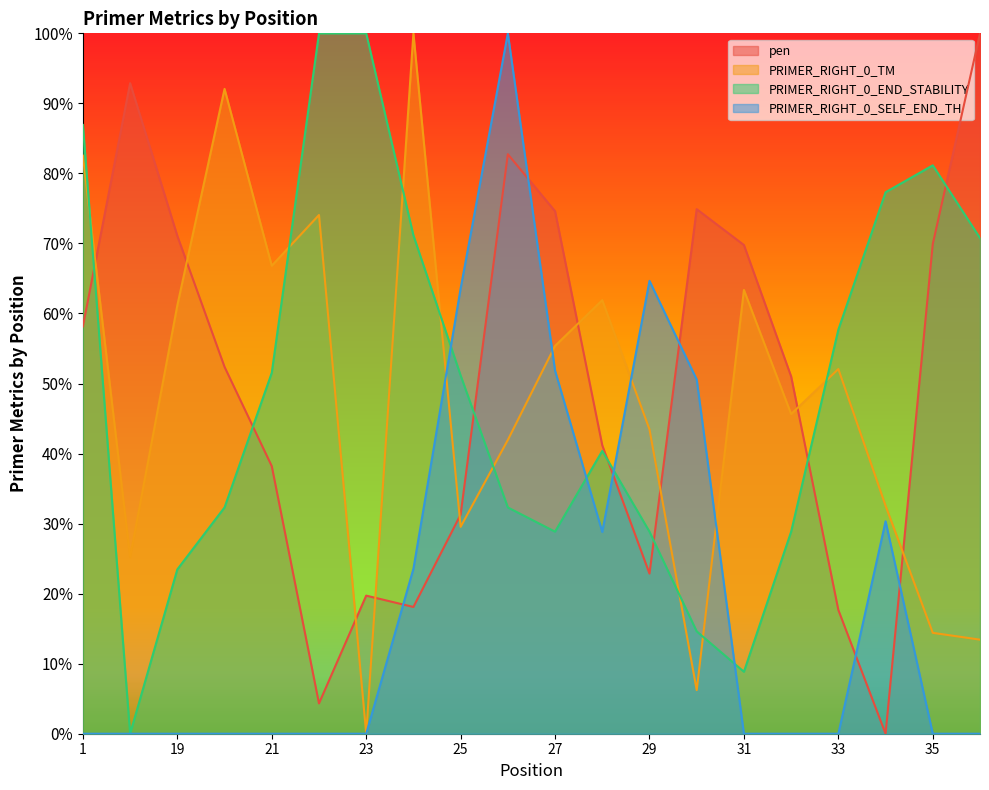

At which category is the sum across all series the highest?

26